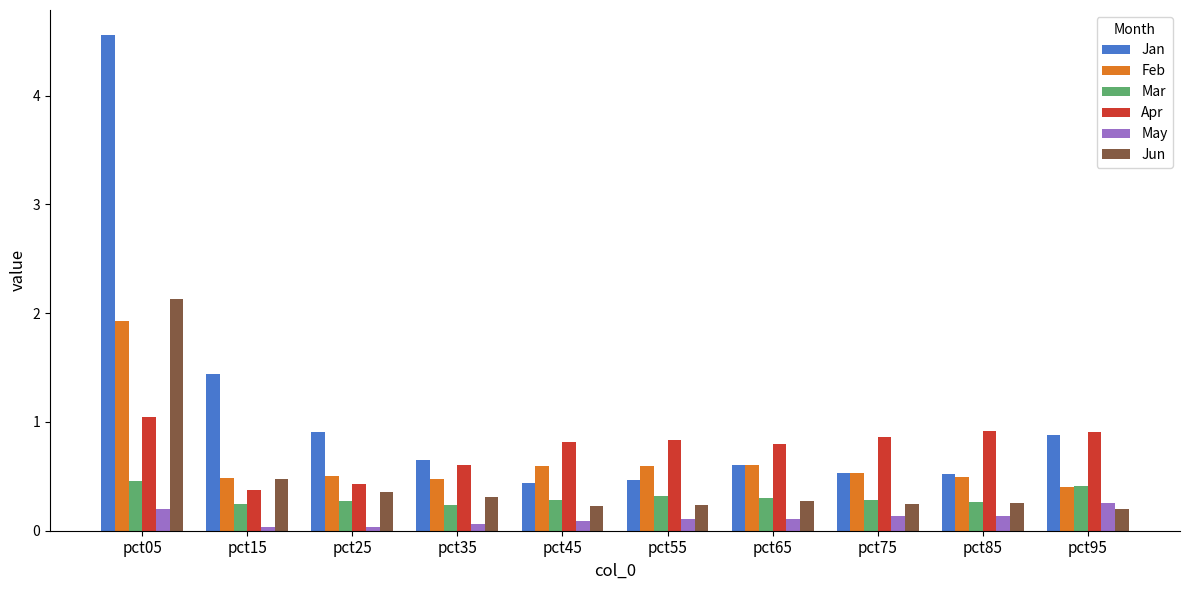

What is the average value of the Feb series?

0.7